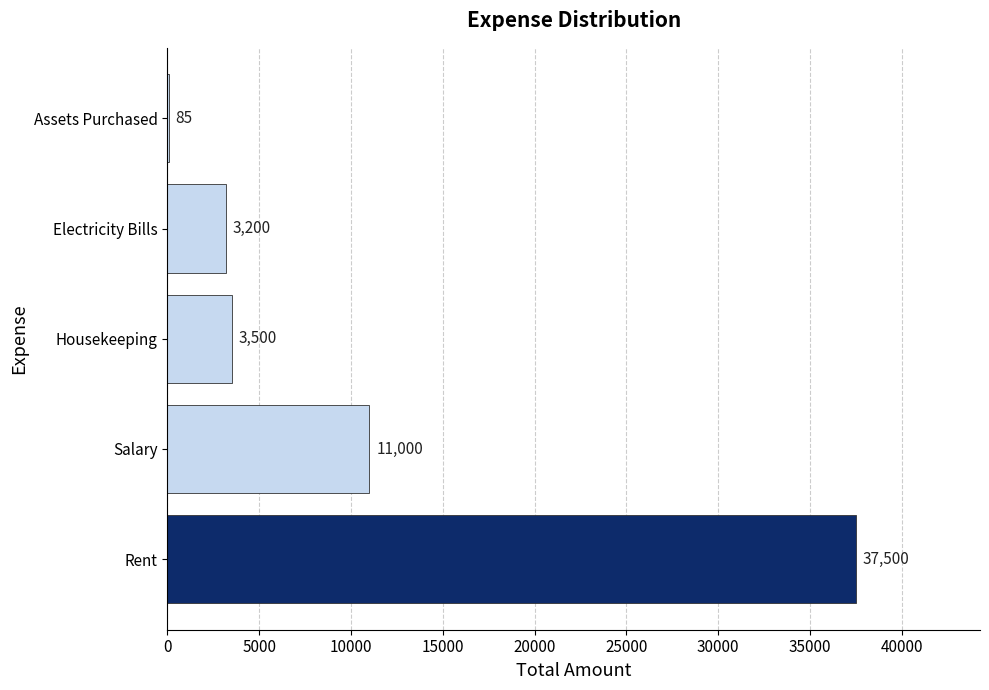

Are the bars grouped side by side (vs. stacked)?

No